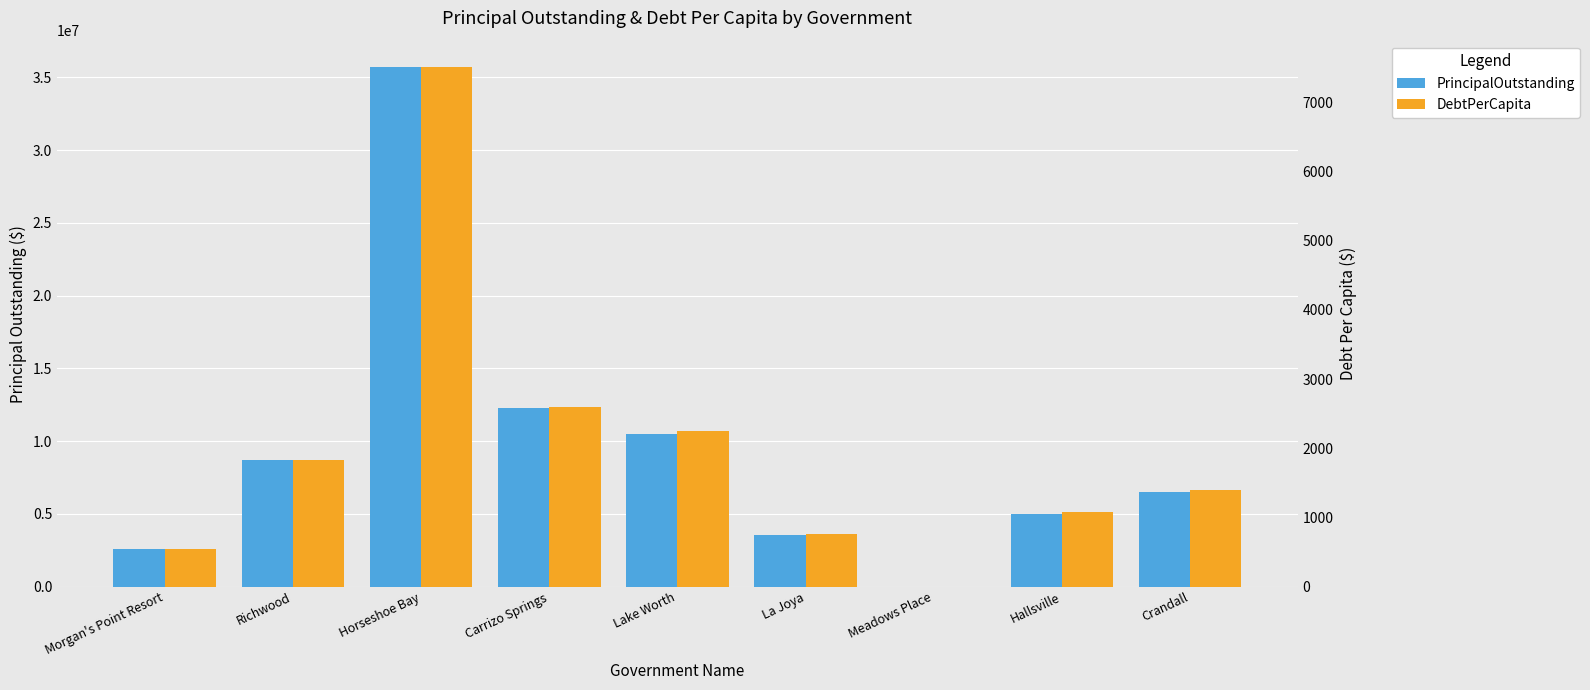

What is the average value of the PrincipalOutstanding series?

9427100.3